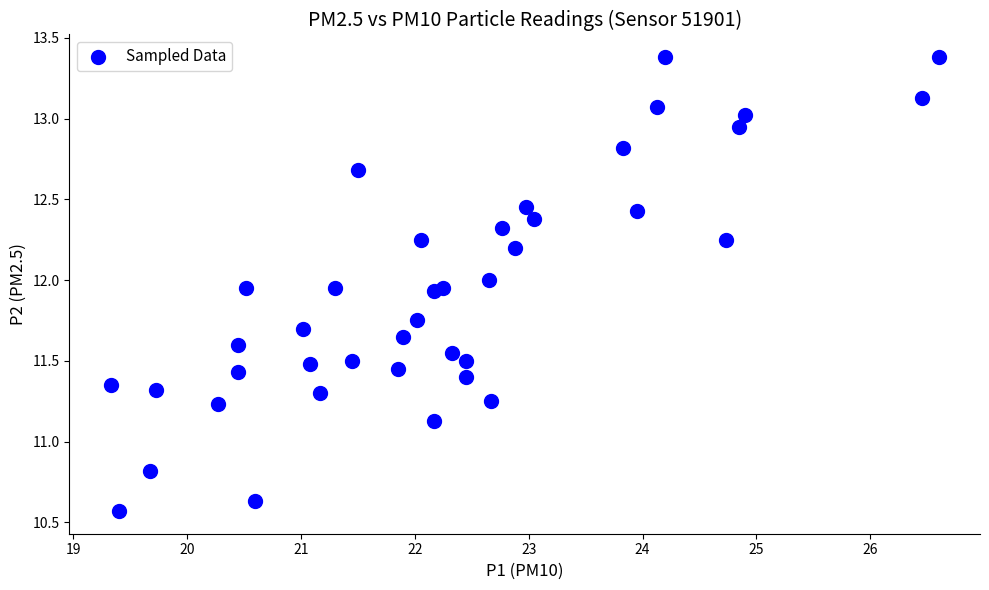

What is the range of Y values (max minus min)?

2.8